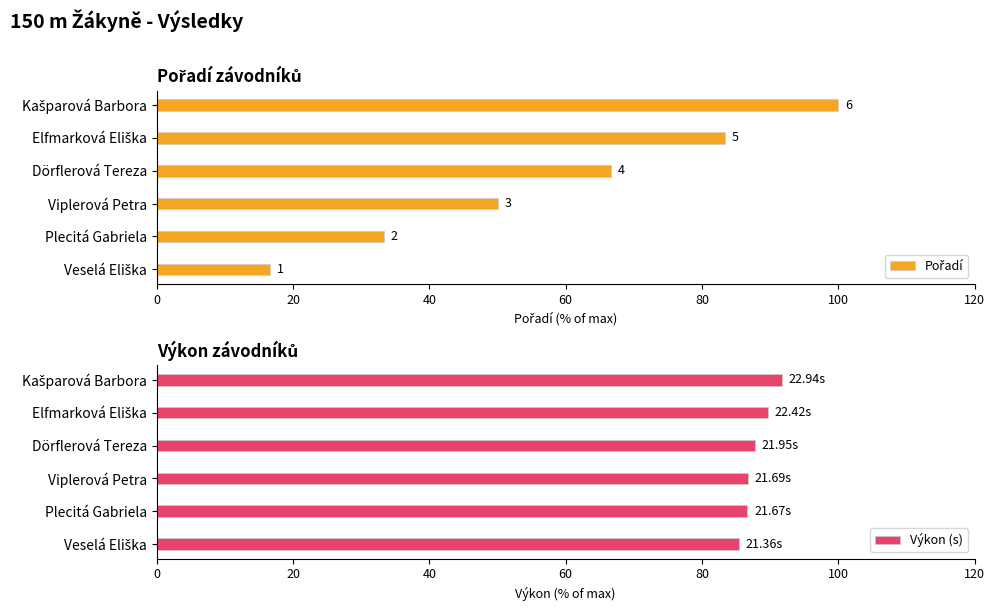

What is the difference between the second highest and second lowest values in the Výkon (s) series?

3.0